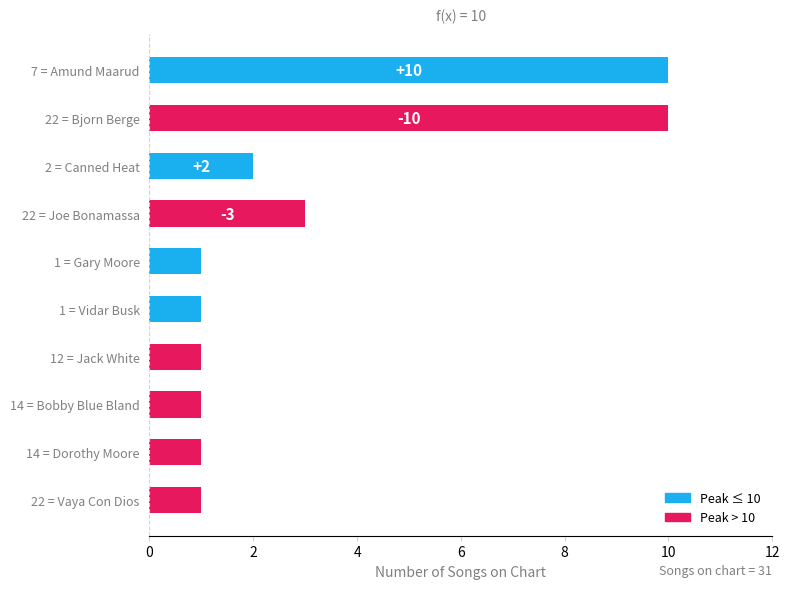

How many bars are there in total?

10